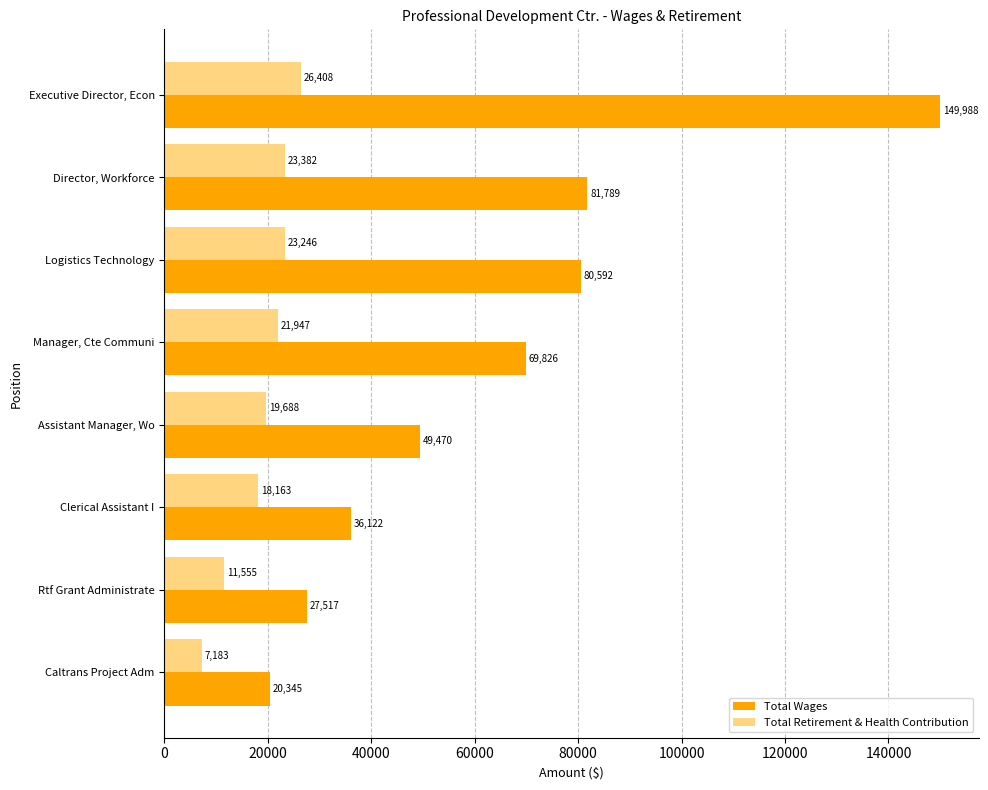

Which series has the largest total across all categories?

Total Wages